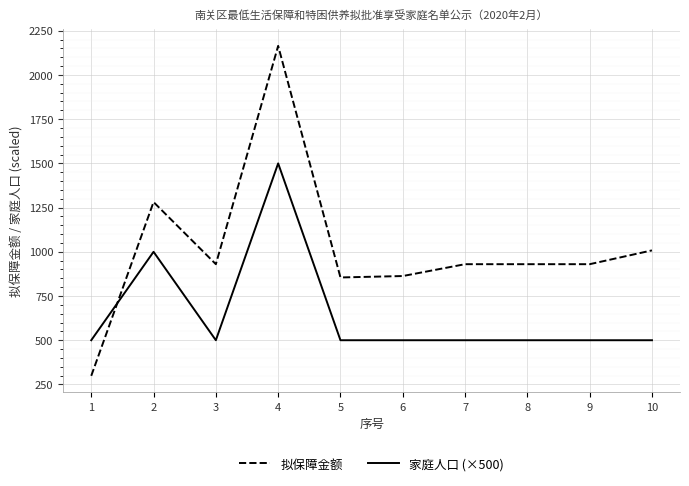

The value of 拟保障金额 at 5 is 1294.9. True or false?

False